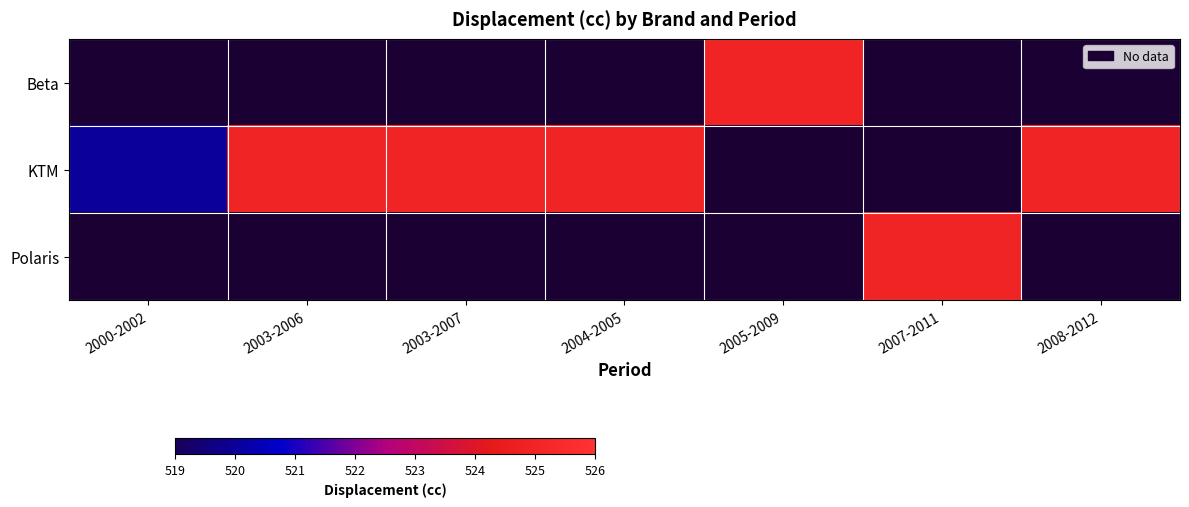

What is the greatest value displayed?

525.0